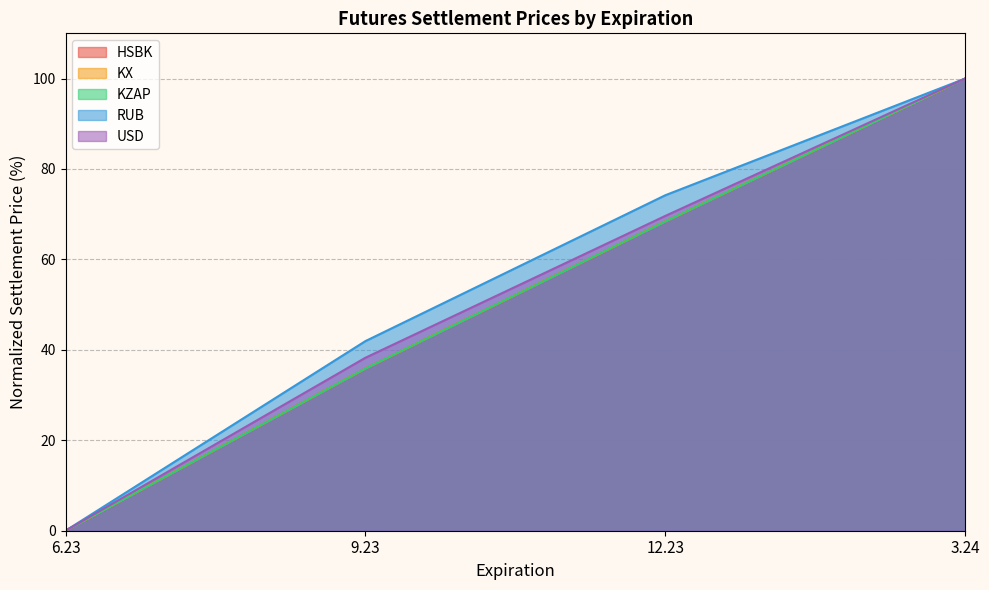

True or false: KX and USD cross at least once.

False